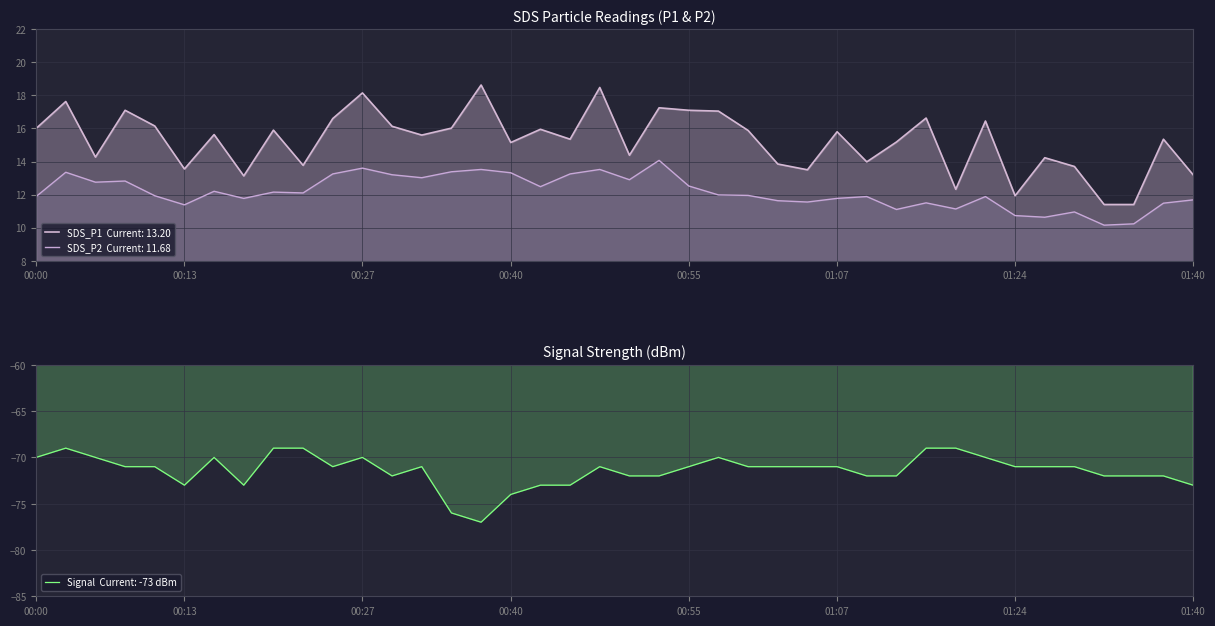

True or false: SDS_P1 and SDS_P2 cross at least once.

False